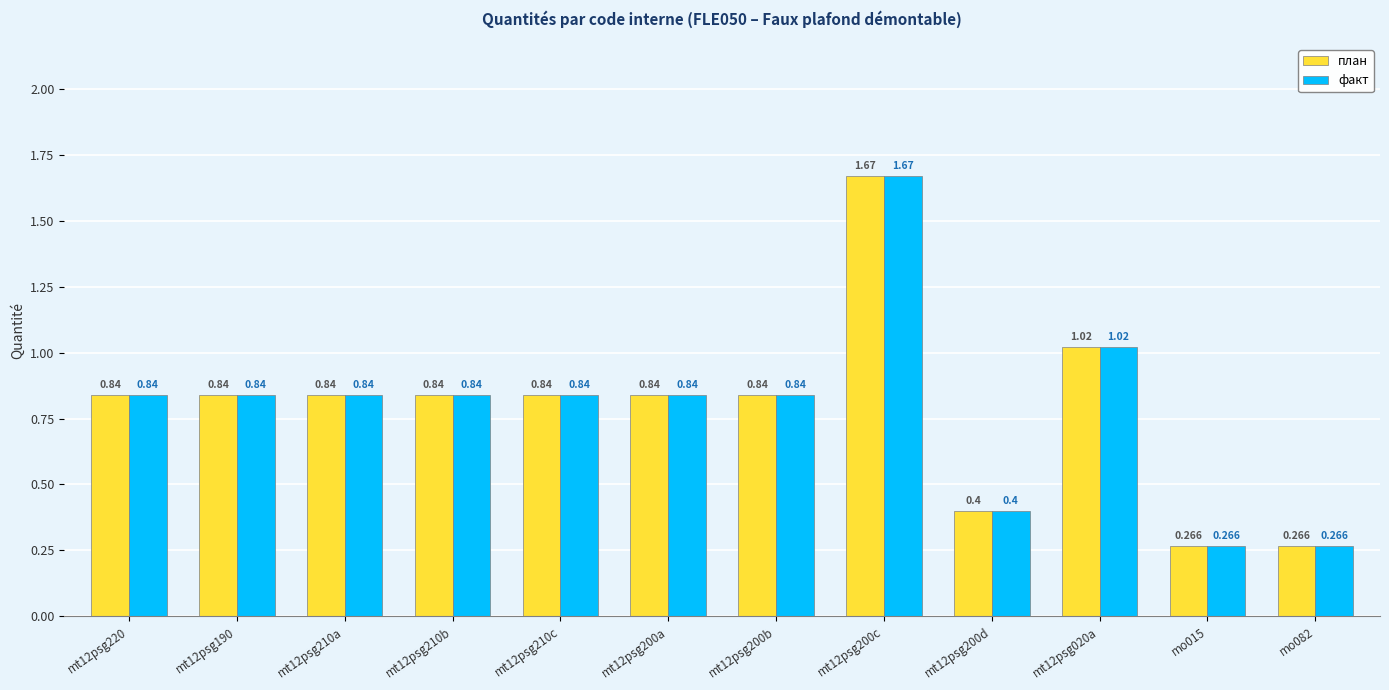

What is the difference between the план values at mo082 and mt12psg210a?

0.6